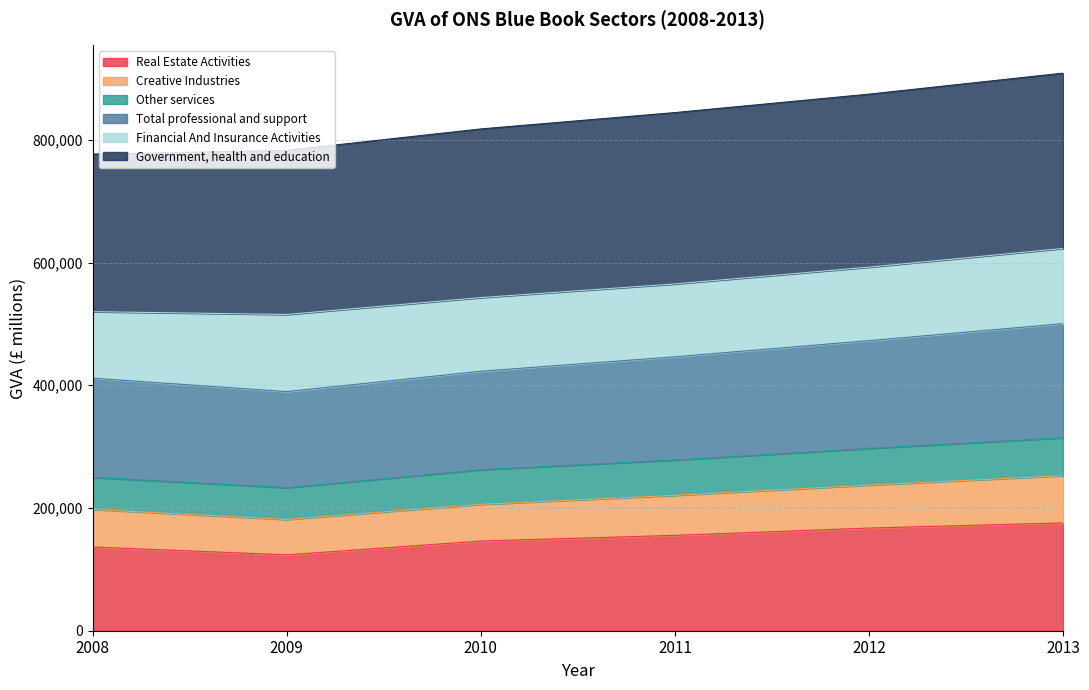

At which label does Real Estate Activities reach its peak?

2013